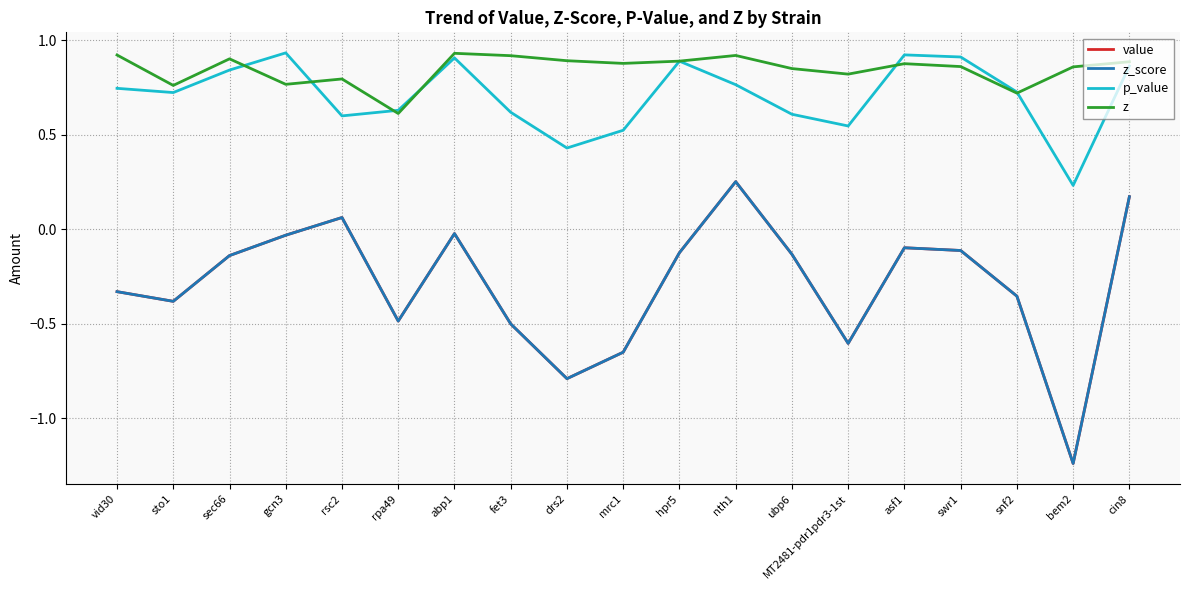

At which category does p_value reach its first local valley?

sto1